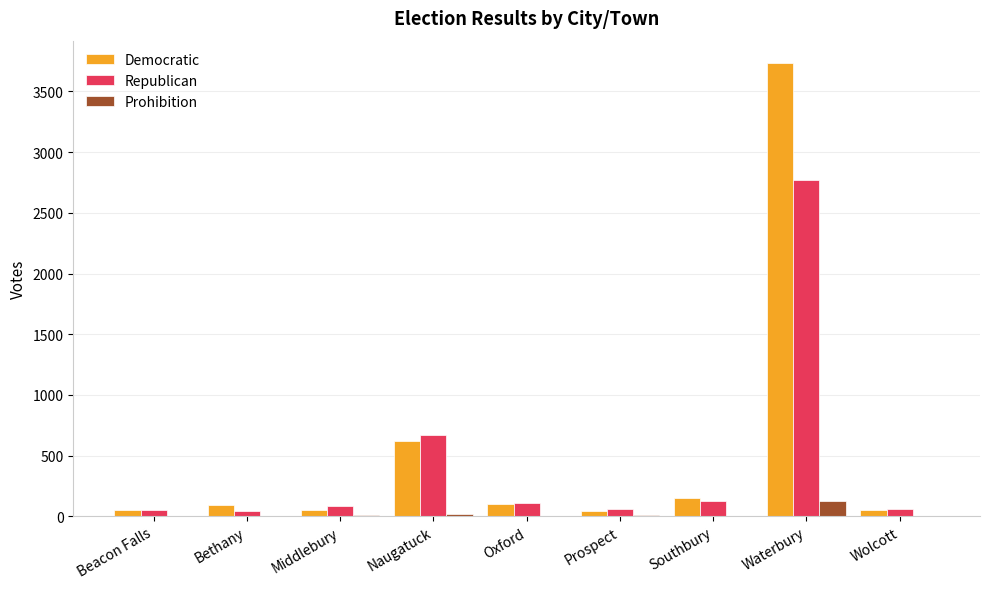

Count the number of data series in this chart.

3